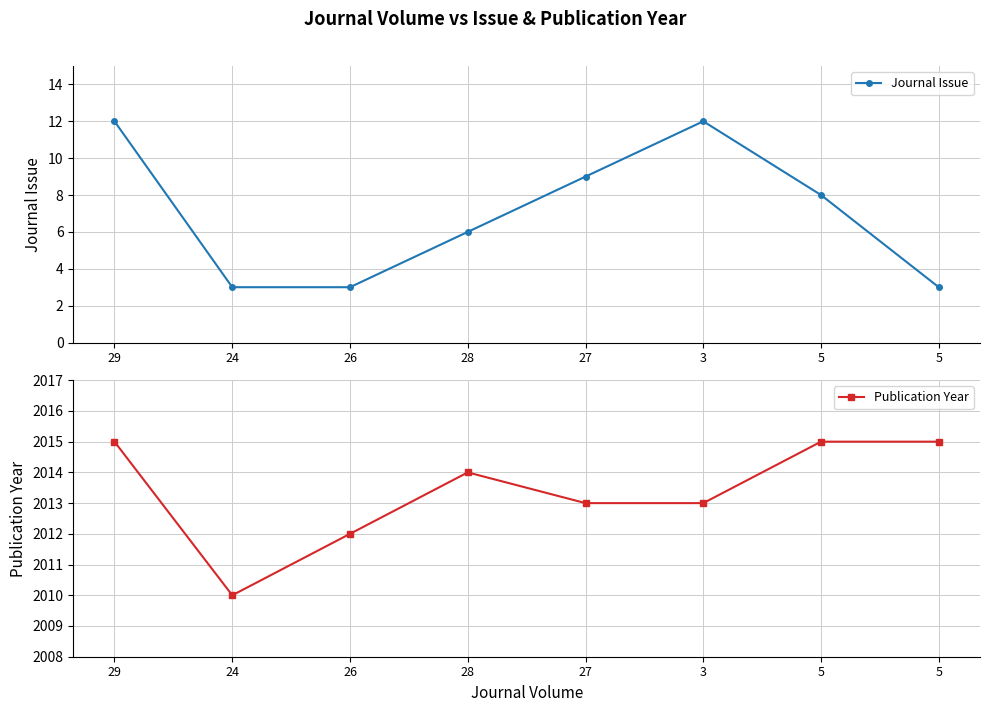

Reading left to right, extract all data points from this chart.

Journal Issue: 29=12	24=3	26=3	28=6	27=9	3=12	5=8	5=3
Publication Year: 29=2015	24=2010	26=2012	28=2014	27=2013	3=2013	5=2015	5=2015